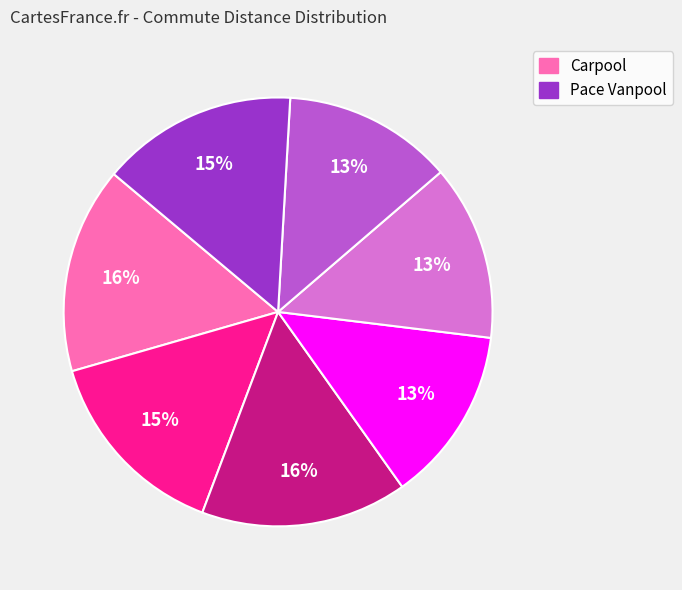

To the nearest percent, what is the difference between the largest and smallest slice percentages?

3%